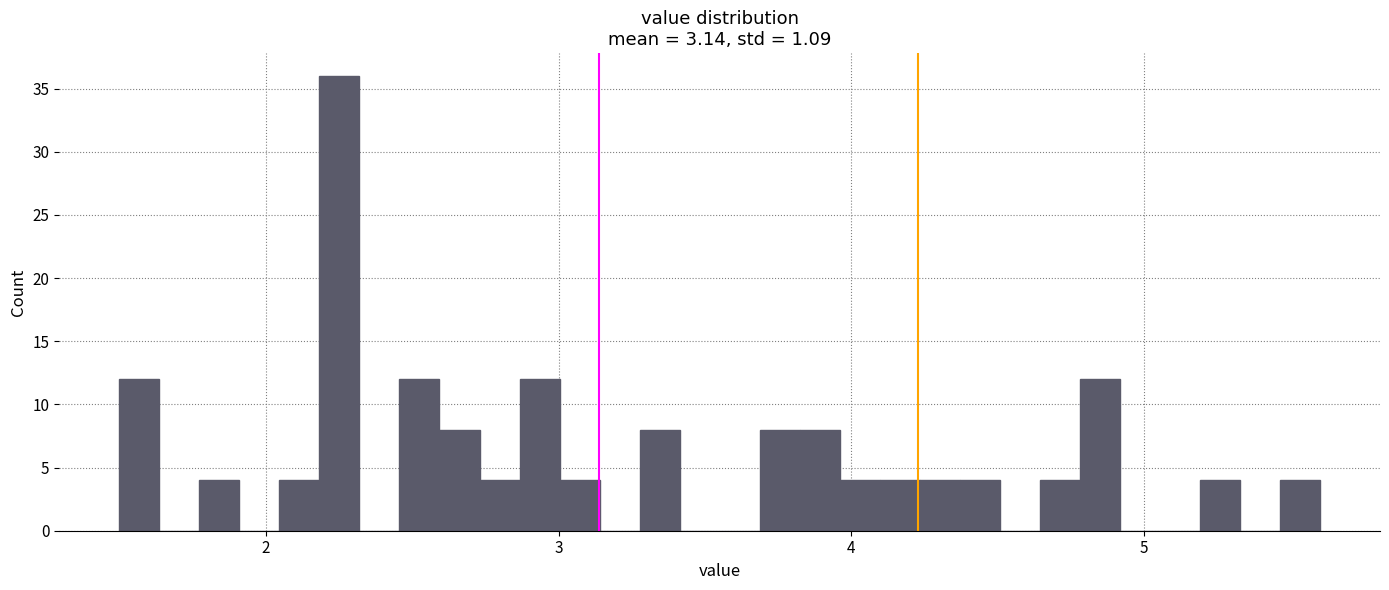

Read against the x-axis, roughly where is the centre of the tallest bar?

2.3